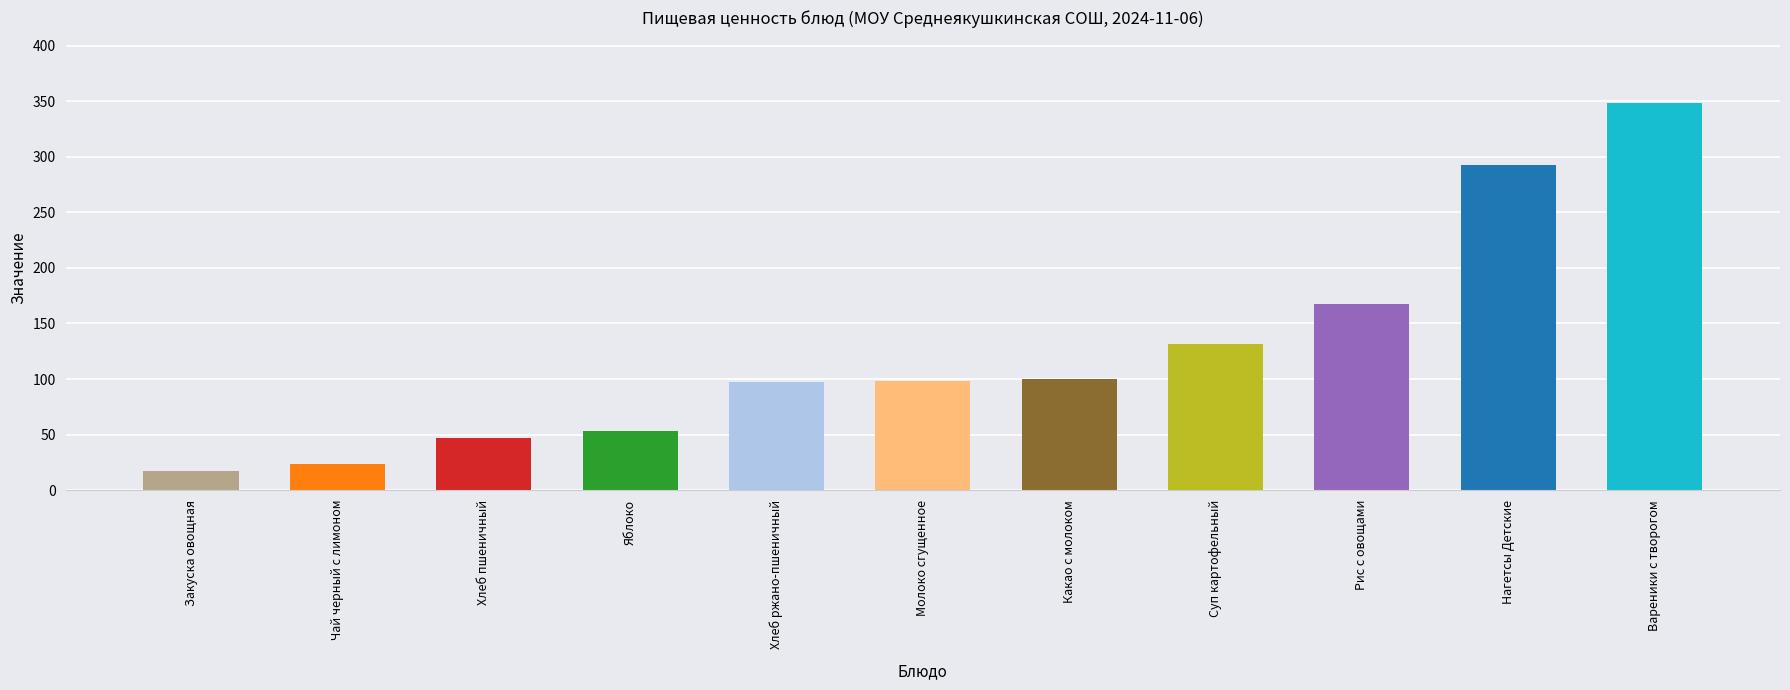

True or false: the data shows 46.9 at Хлеб пшеничный.

True